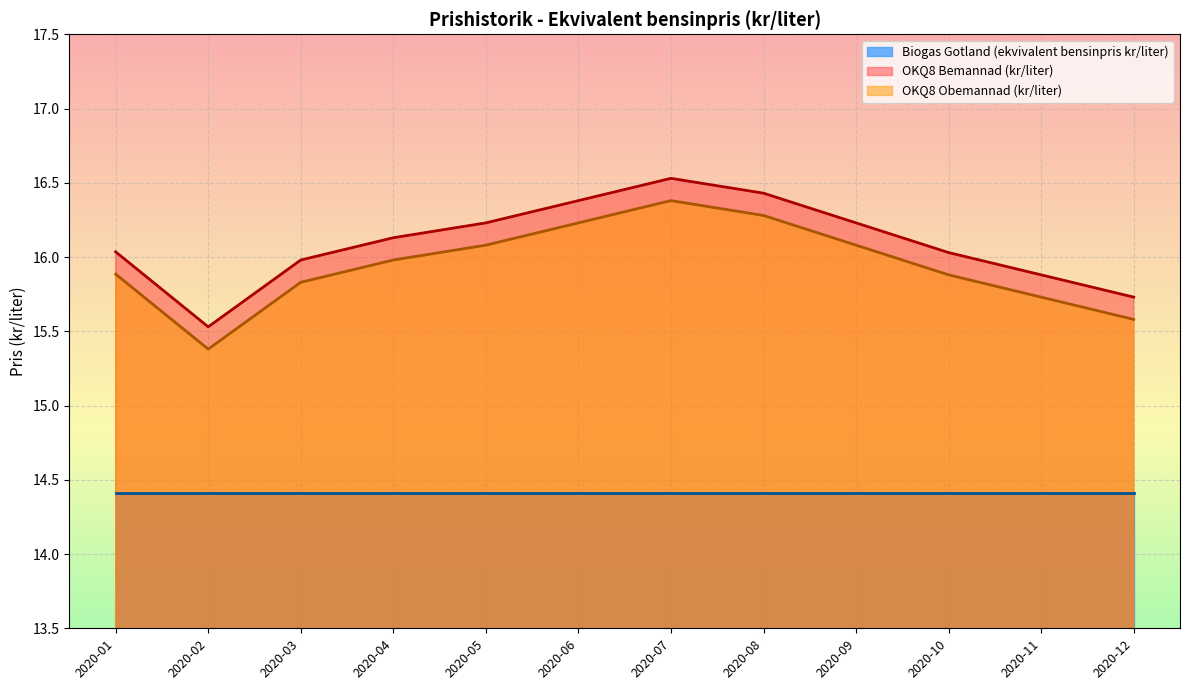

What is the difference between the highest and lowest values at 2020-01?

1.6